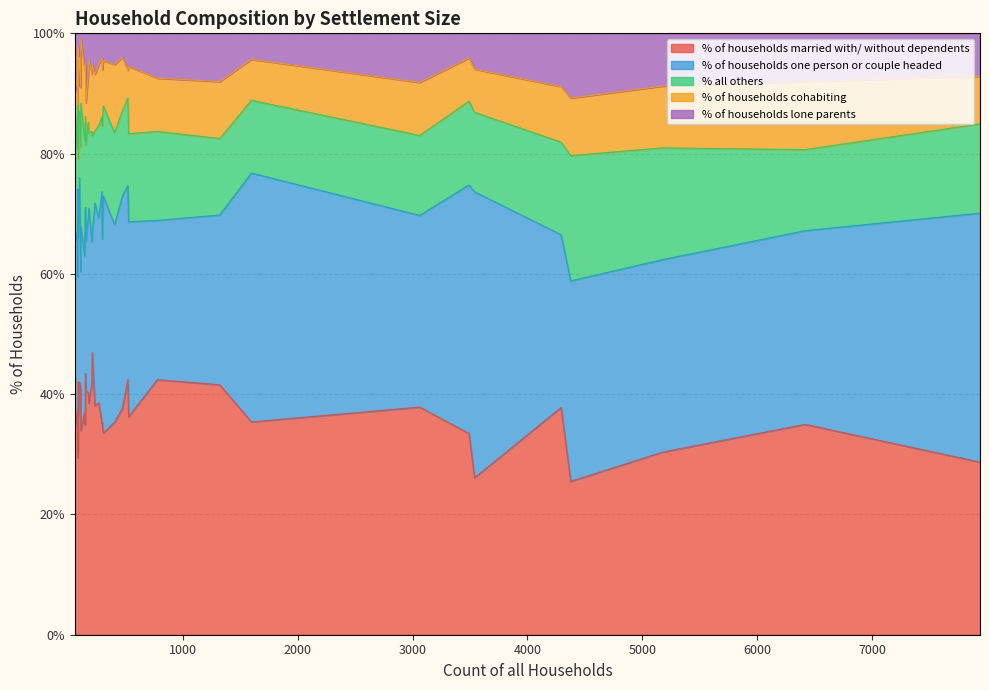

Between 3062 and 7941, which series saw the biggest shift?

% of households one person or couple headed